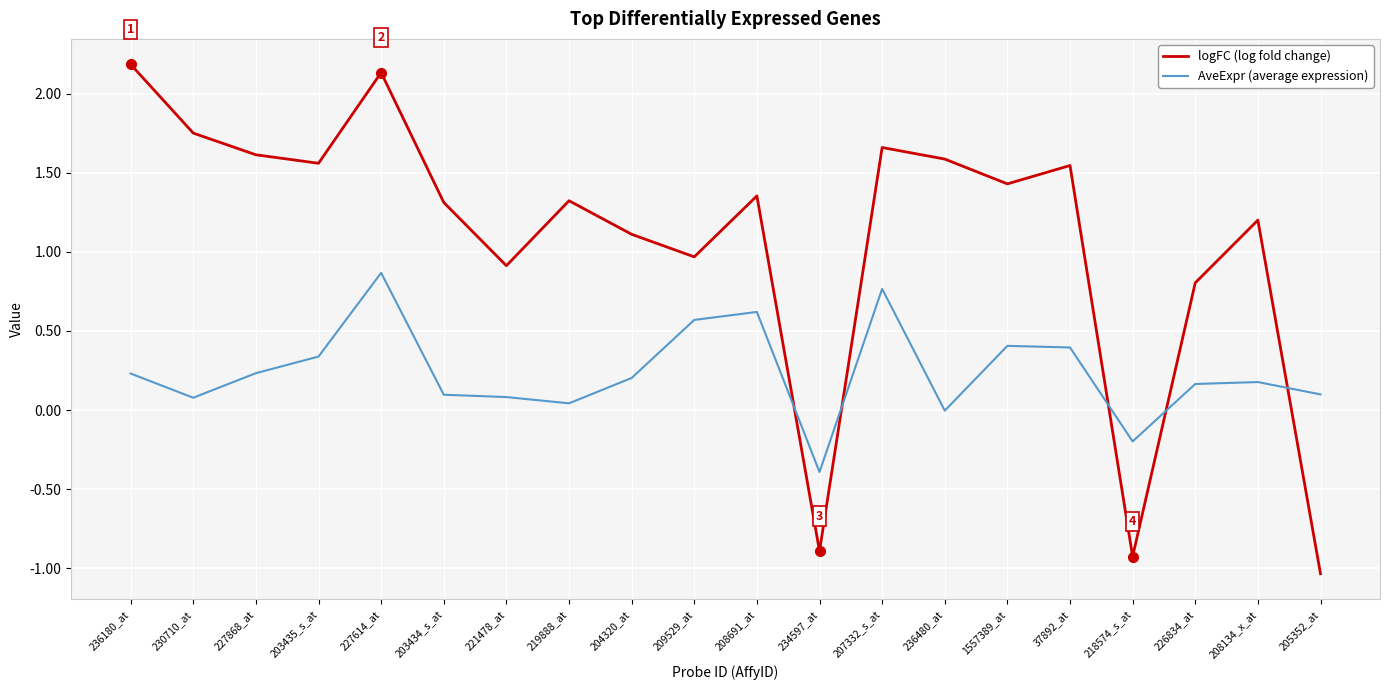

What is the highest value of the logFC (log fold change) series?

2.2